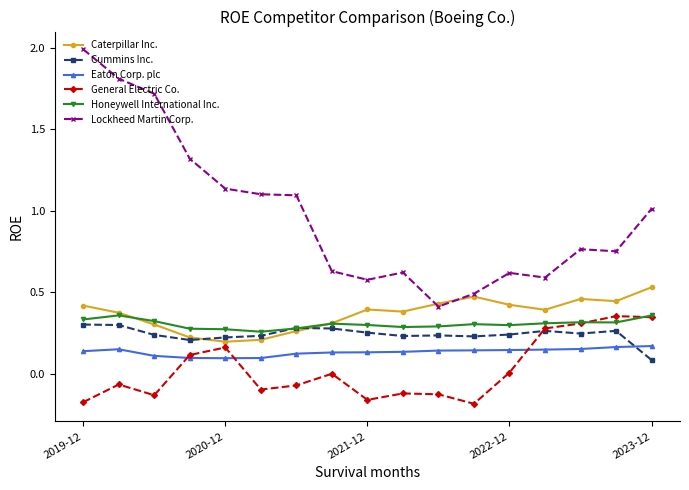

The value of Cummins Inc. at 8 is 0.3. True or false?

False